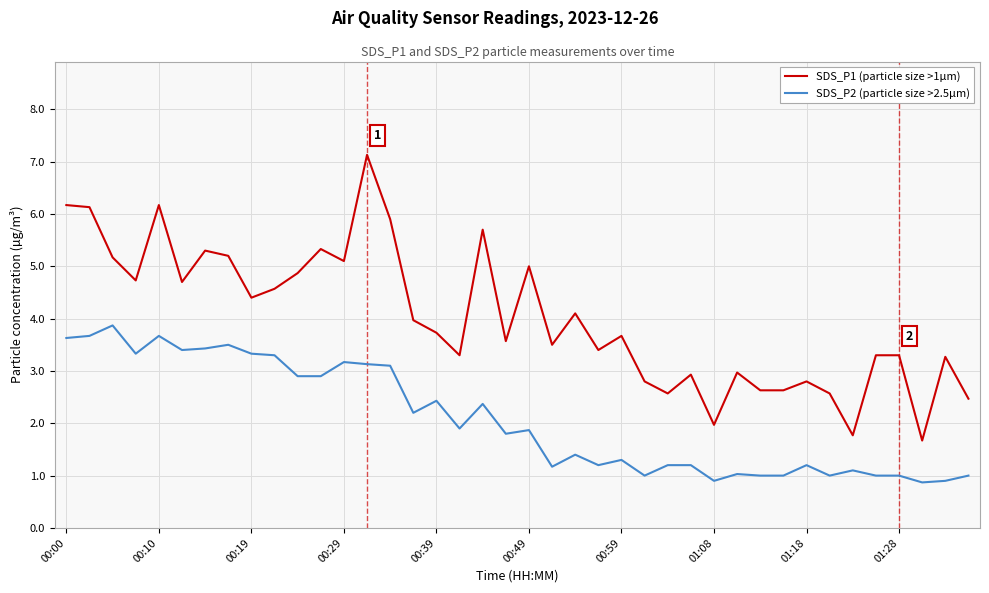

Which series has the largest total across all categories?

SDS_P1 (particle size >1µm)